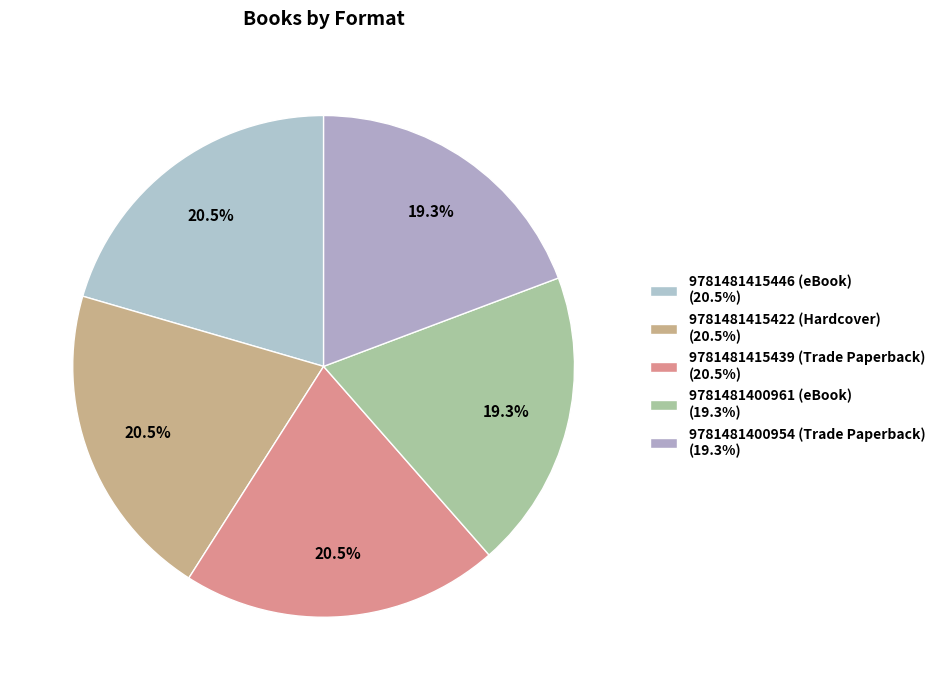

To the nearest percent, what percentage of the pie is 9781481400954 (Trade Paperback)?

19%